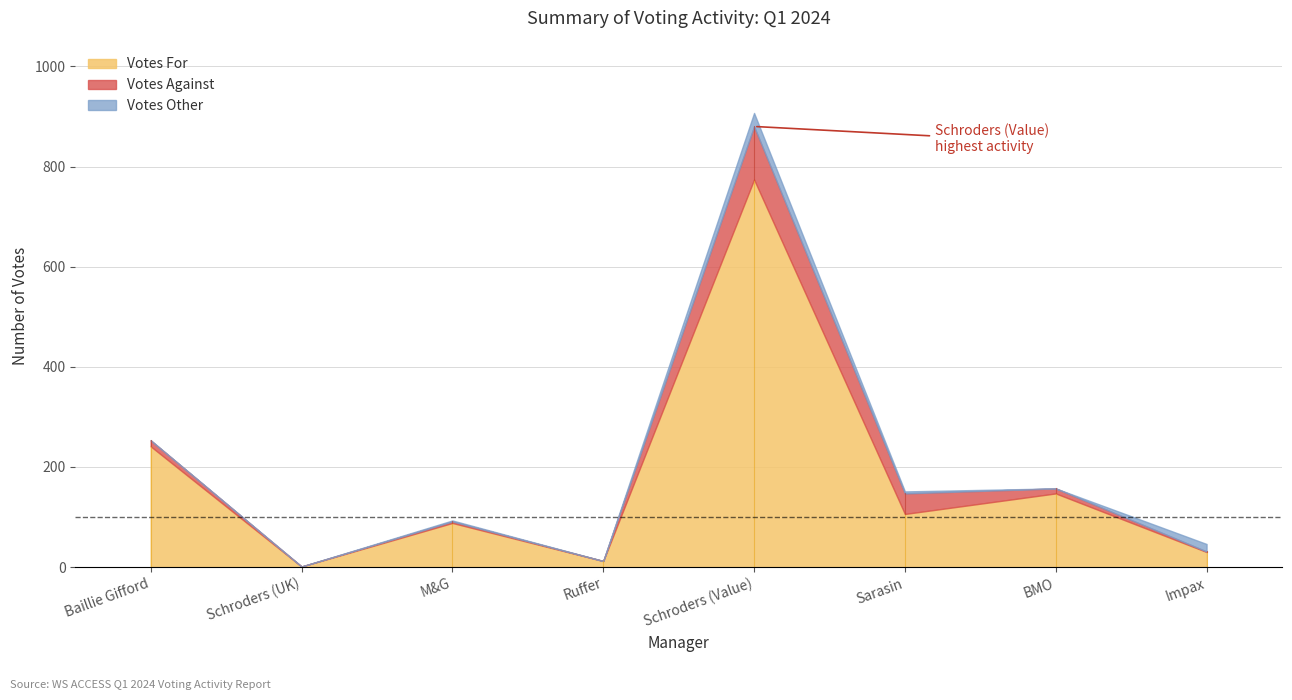

What position from the right is Ruffer?

5